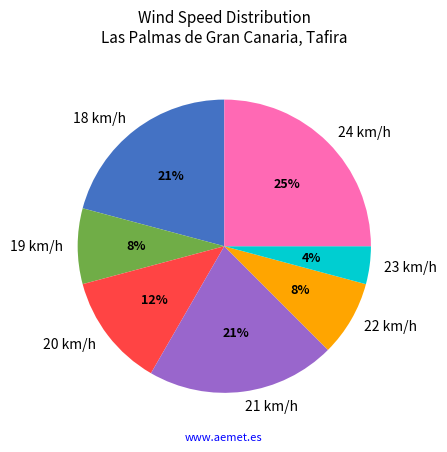

To the nearest percent, what is the combined percentage of 23 km/h and 19 km/h?

12%